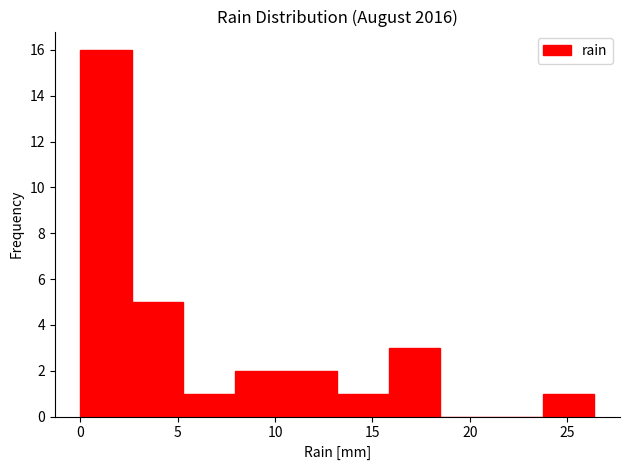

What is the height of the bar covering 5.5 to 8.0 on the x-axis? Neither the bar edges nor the heights are printed on the chart, so give them approximately, as read against the axes.

1